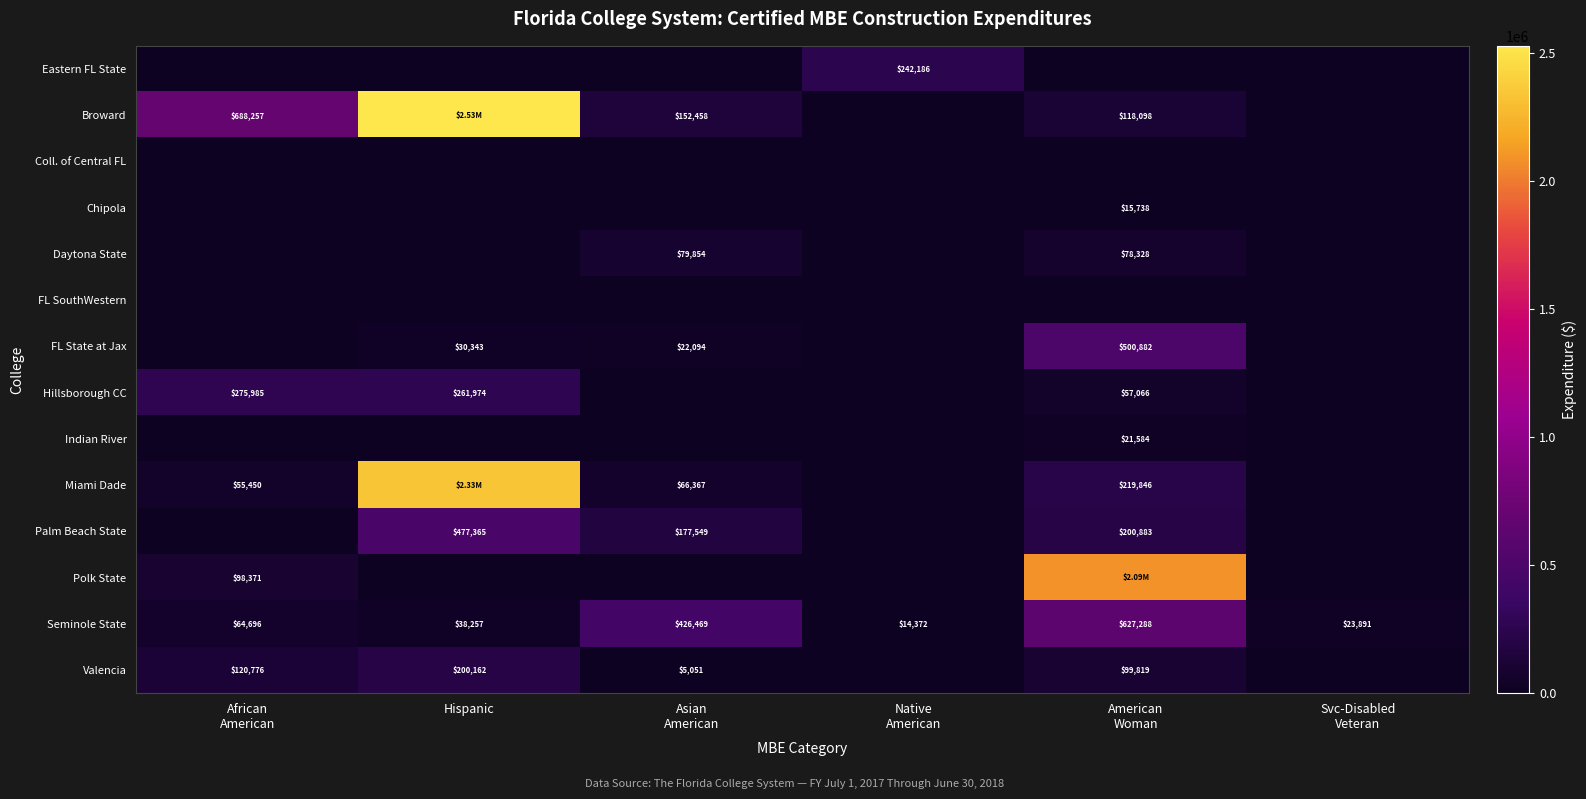

Count the number of data series in this chart.

14